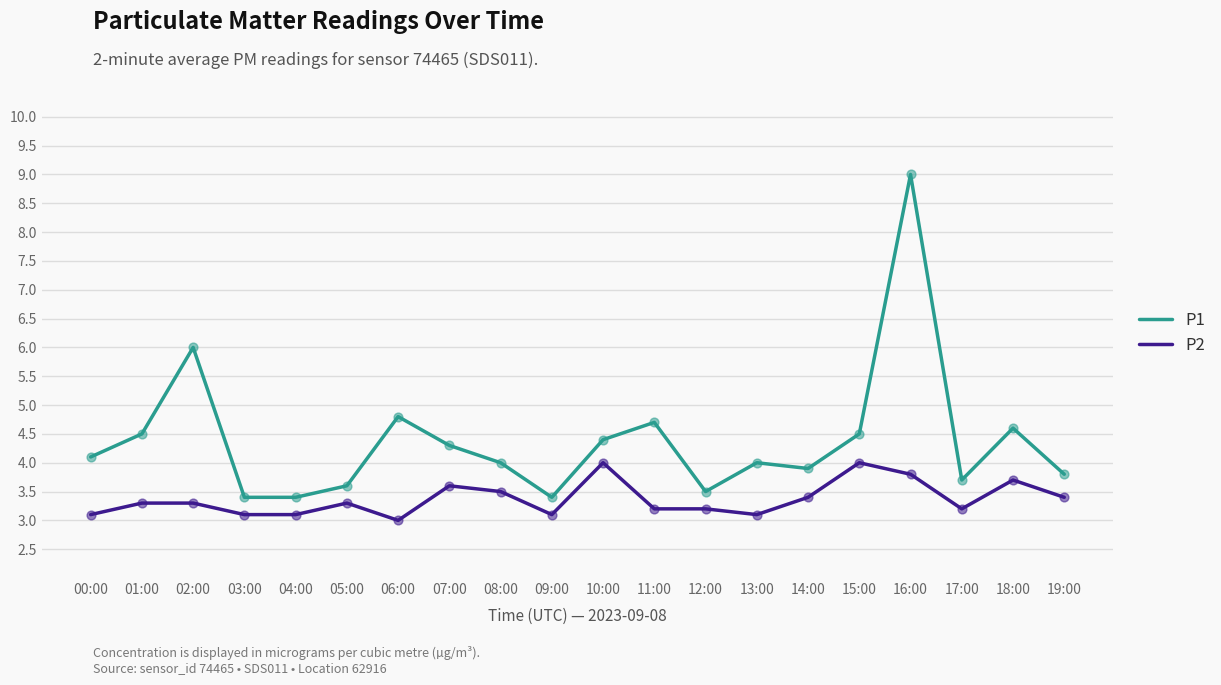

Which series has the largest total across all categories?

P1